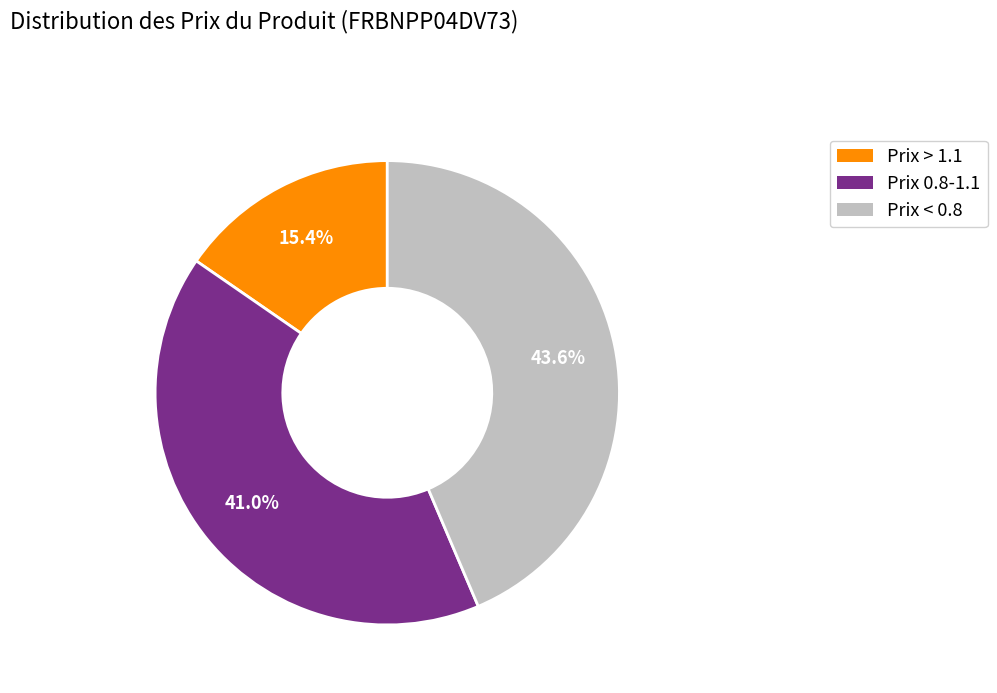

Which slice is the largest?

Prix < 0.8